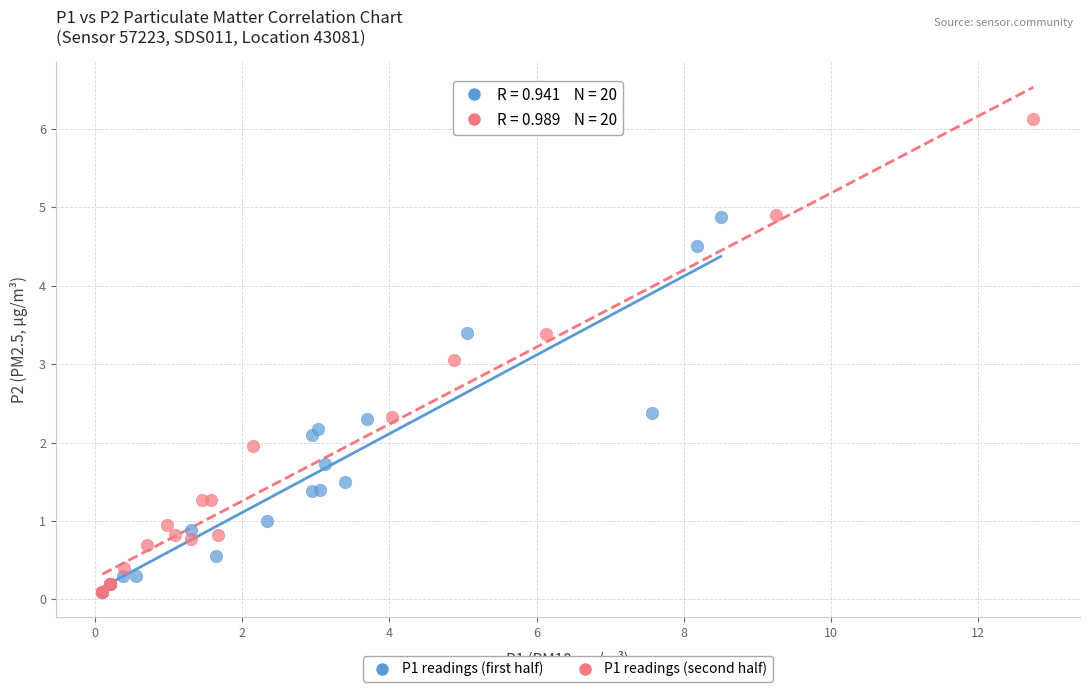

Which series has the largest Y range (max minus min)?

P1 readings (second half)